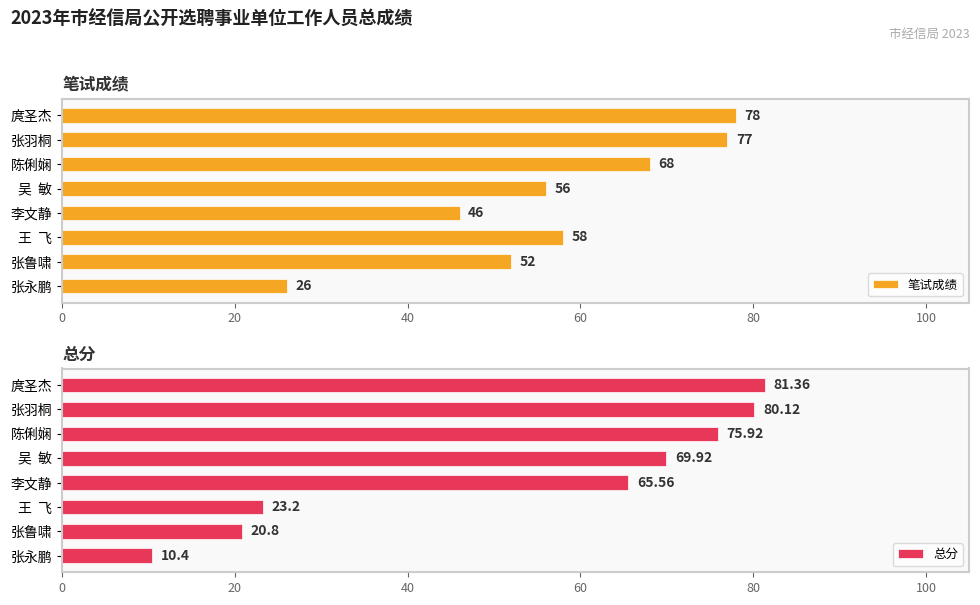

Does the chart contain any negative values?

No